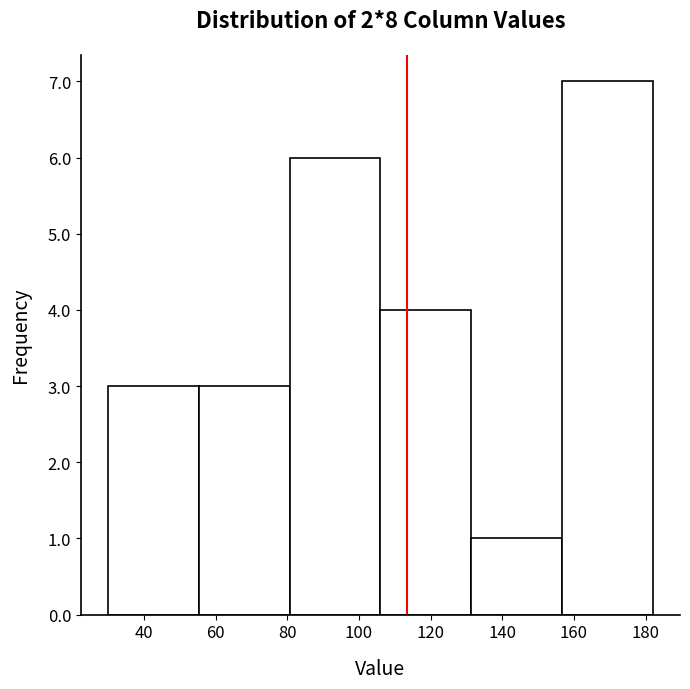

Which range on the x-axis has the tallest bar?

156 to 182